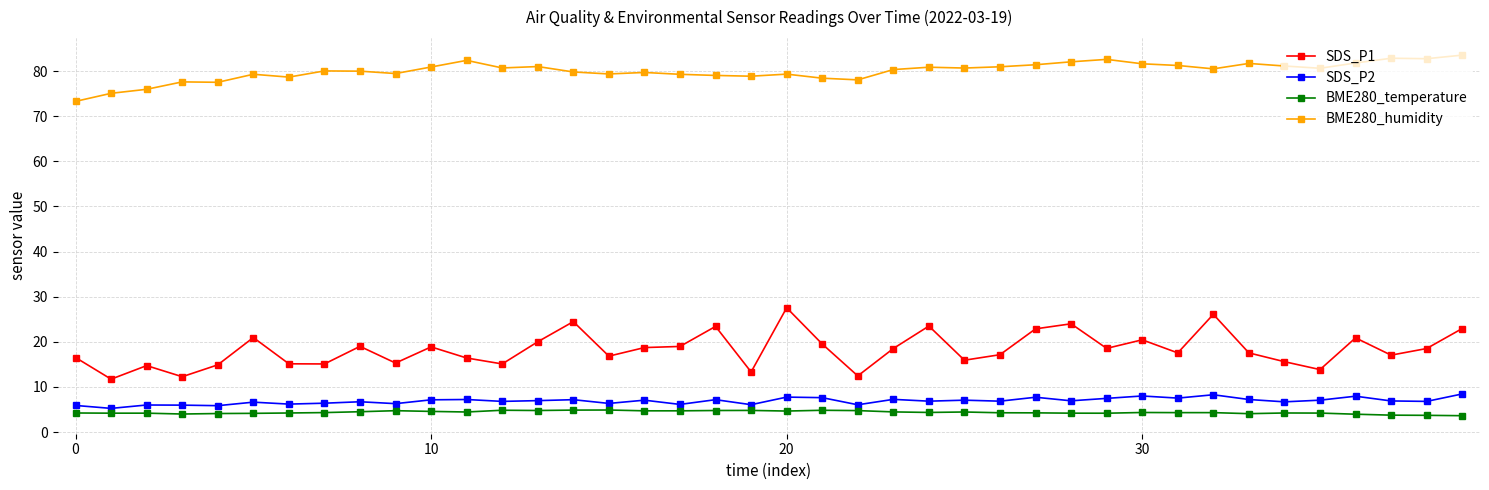

What is the minimum value shown in the chart?

3.6